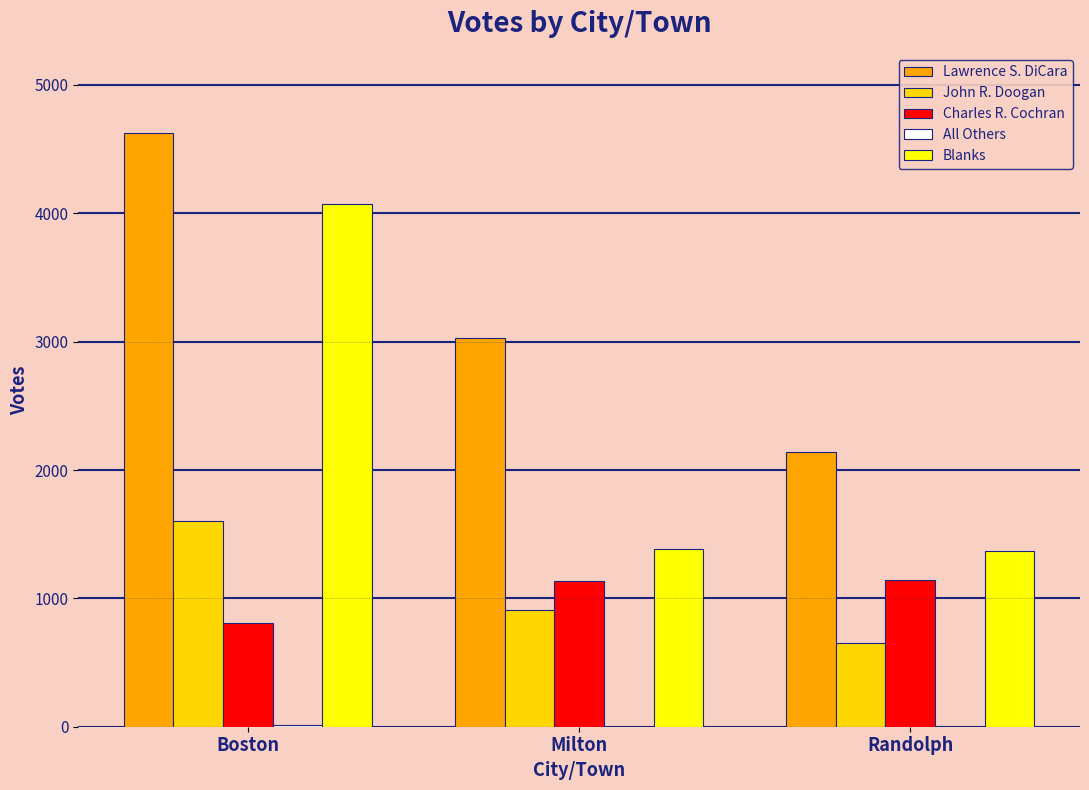

What is the difference between the Blanks values at Boston and Randolph?

2706